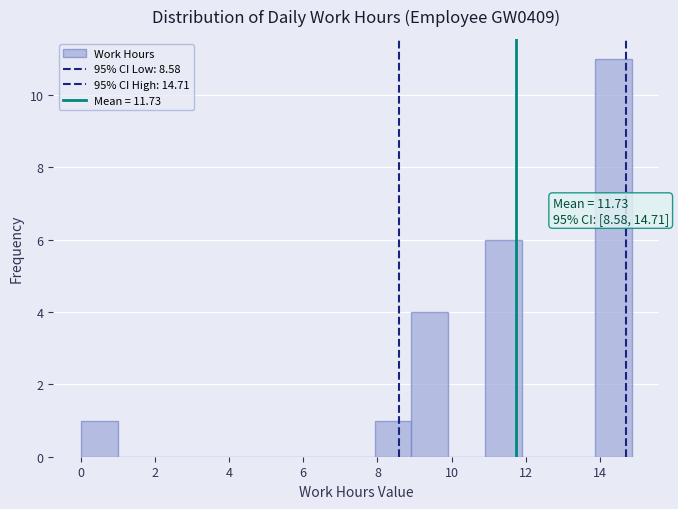

Which range on the x-axis has the tallest bar?

13.8 to 14.8